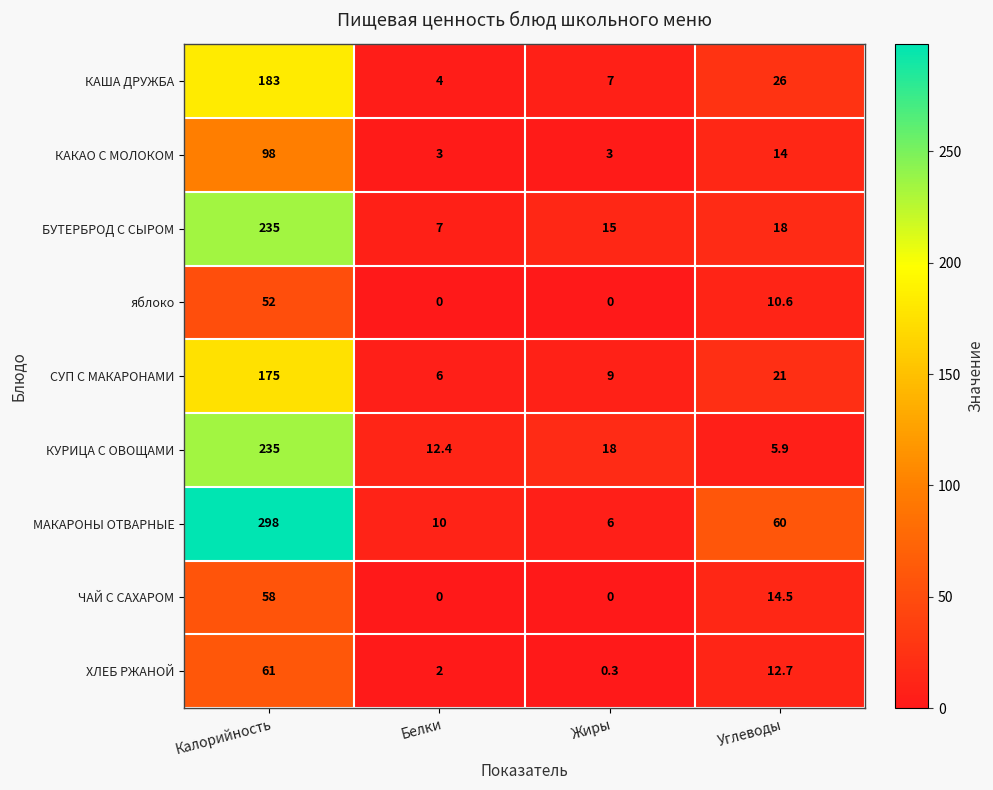

What is the approximate value of ХЛЕБ РЖАНОЙ at Жиры?

0.3